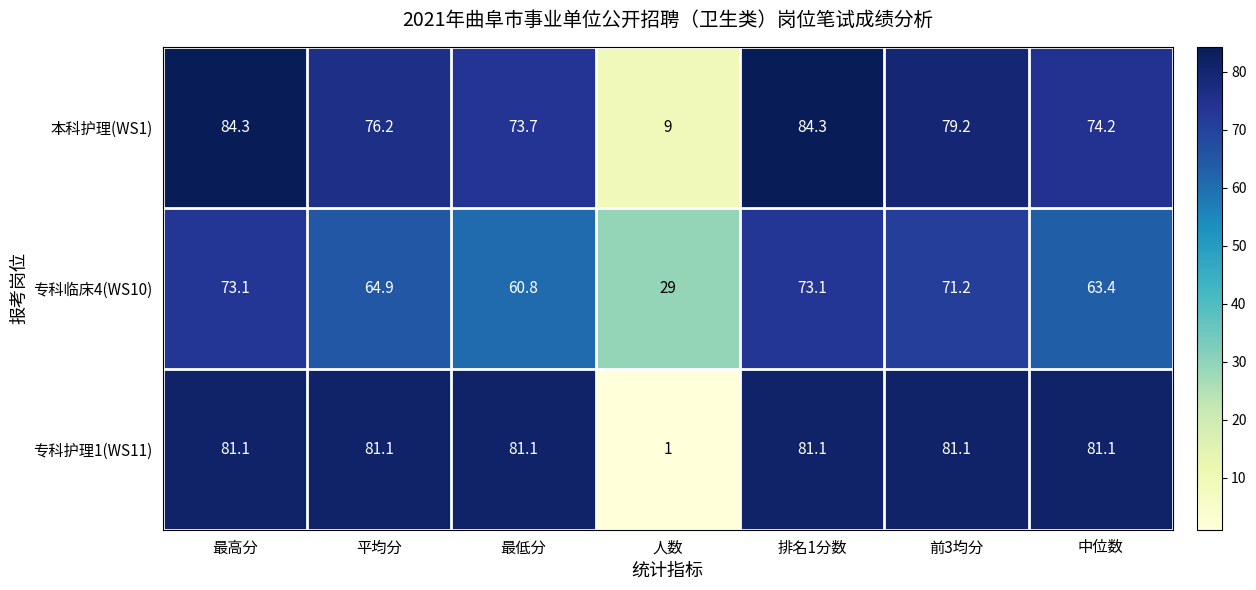

Which series changed the most between 前3均分 and 中位数?

专科临床4(WS10)